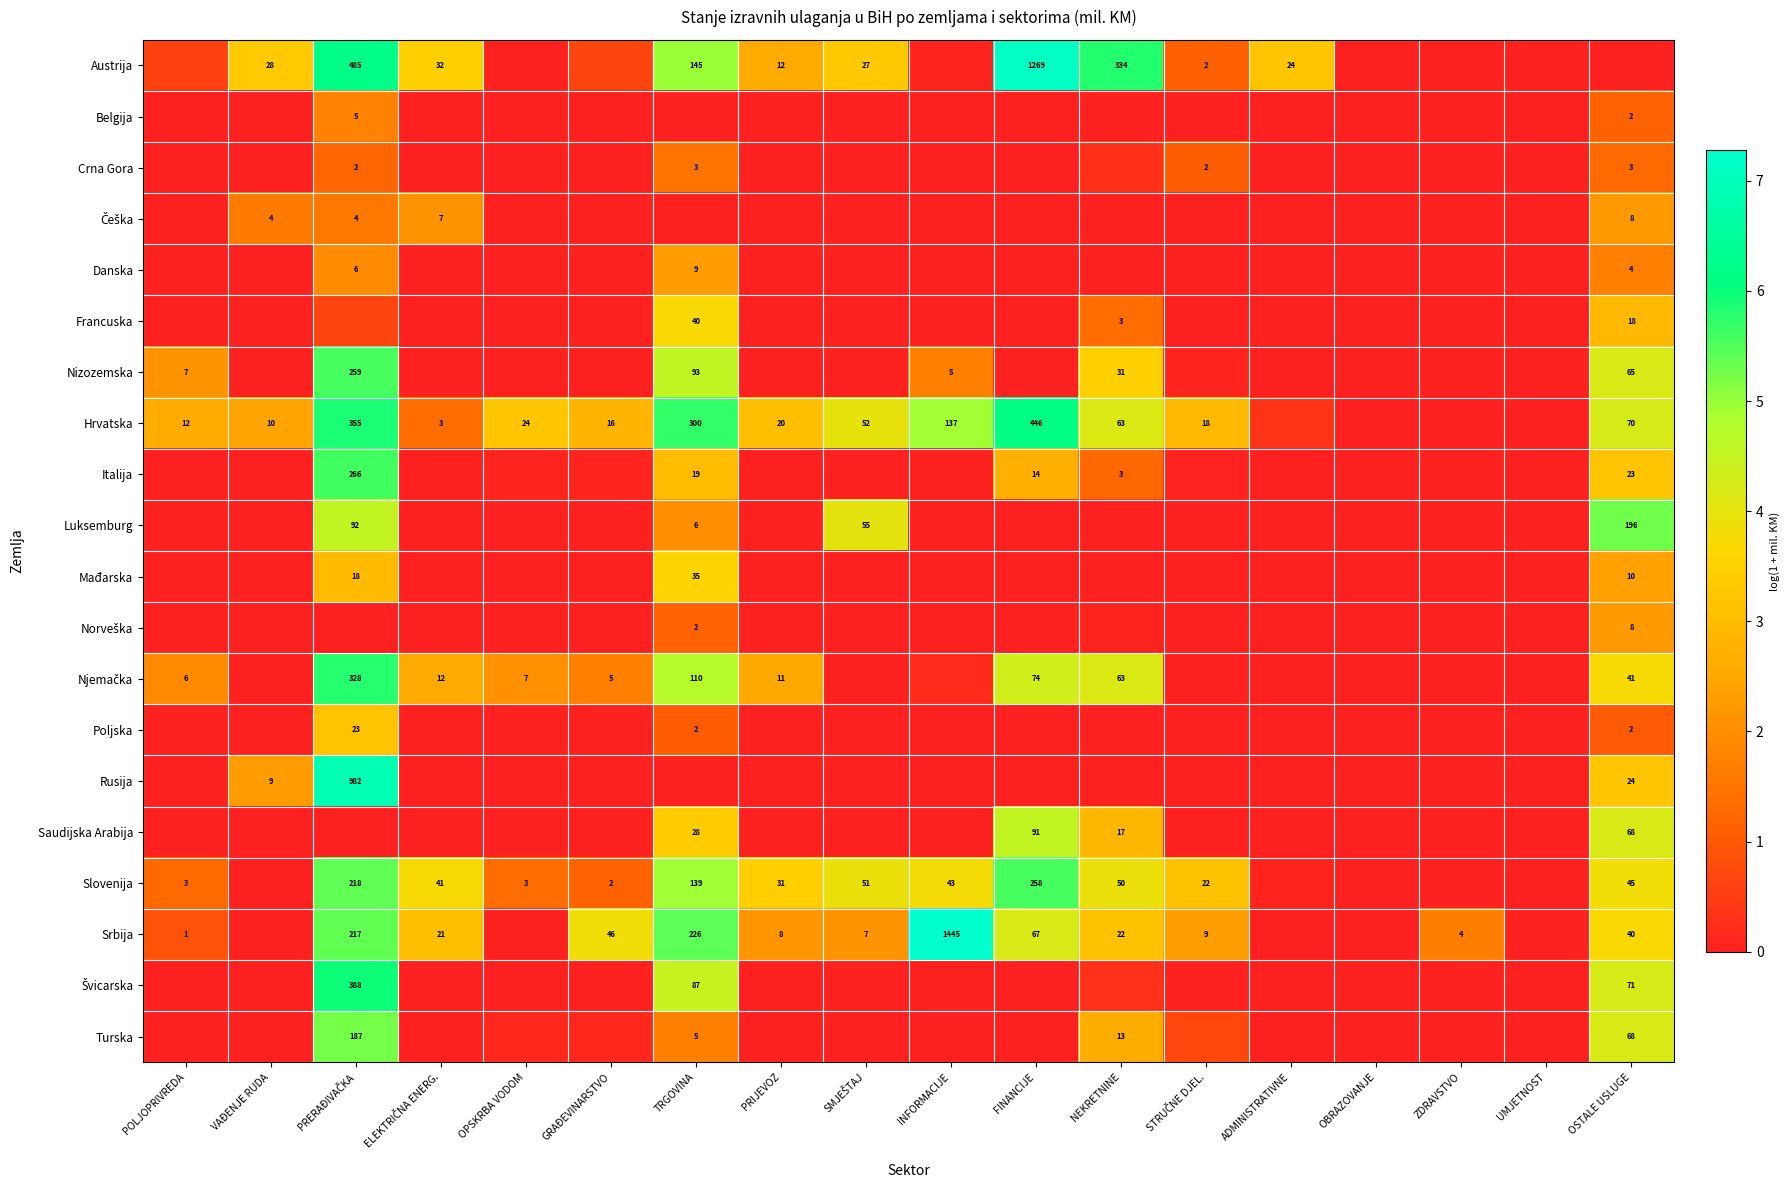

Which series has the widest spread of values?

Srbija